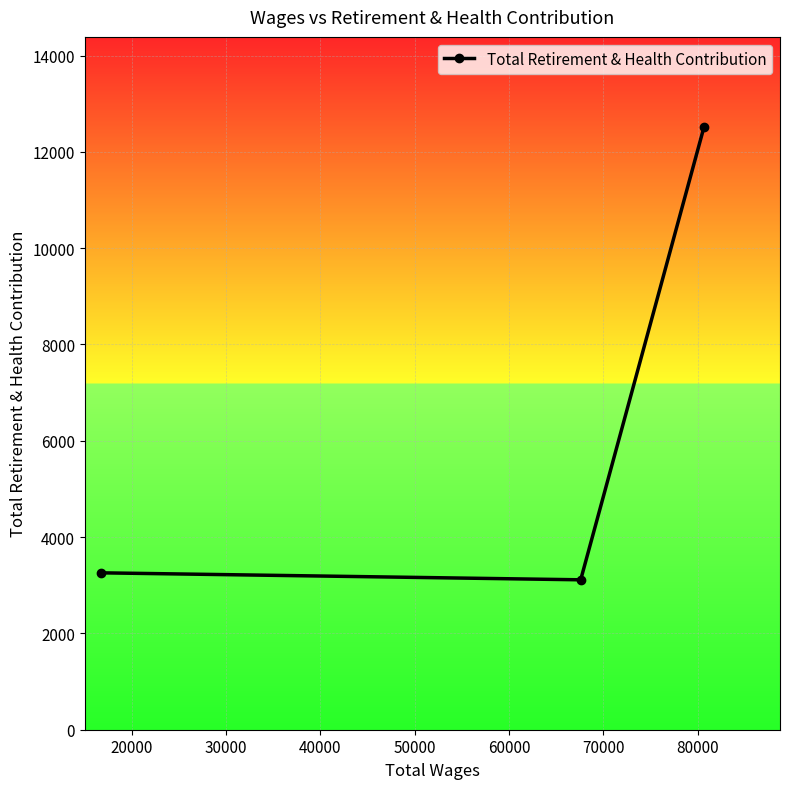

How many distinct data groups are displayed?

1